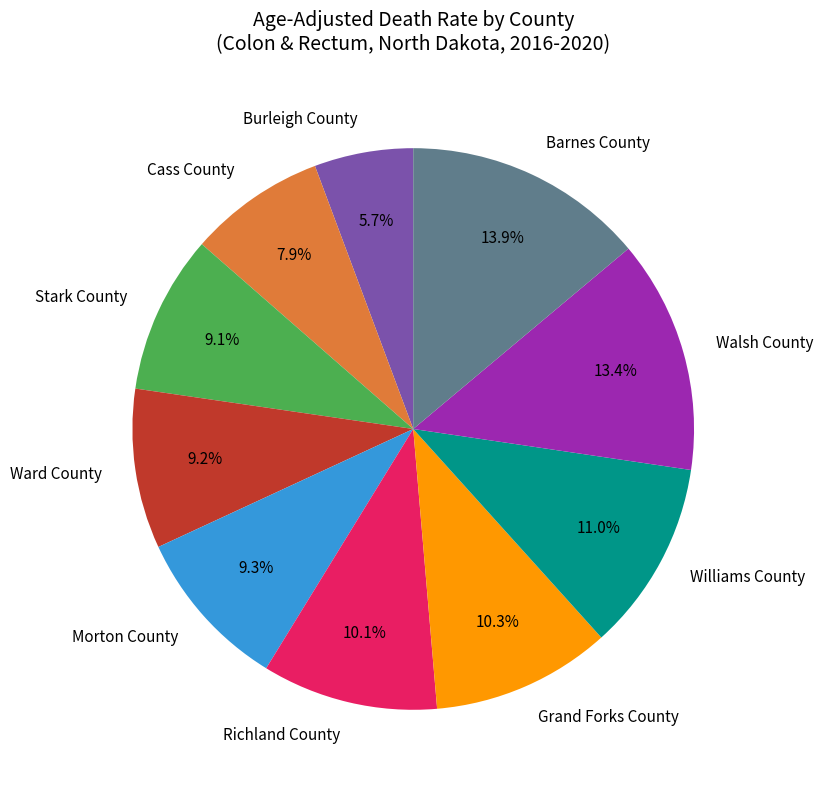

Does Stark County account for over 50% of the chart?

No